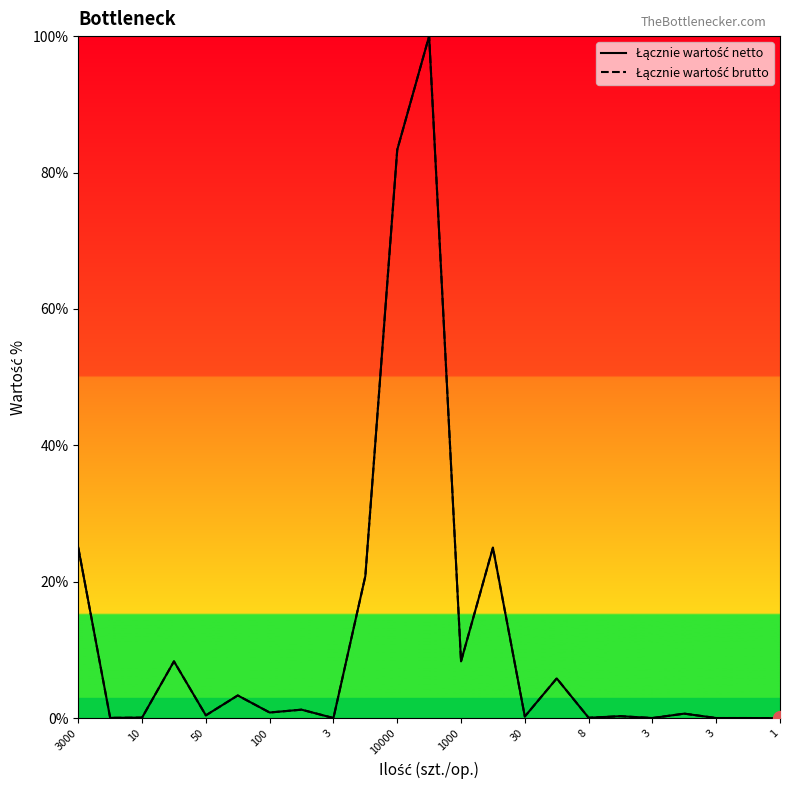

At which label is Łącznie wartość brutto closest to 50?

3000